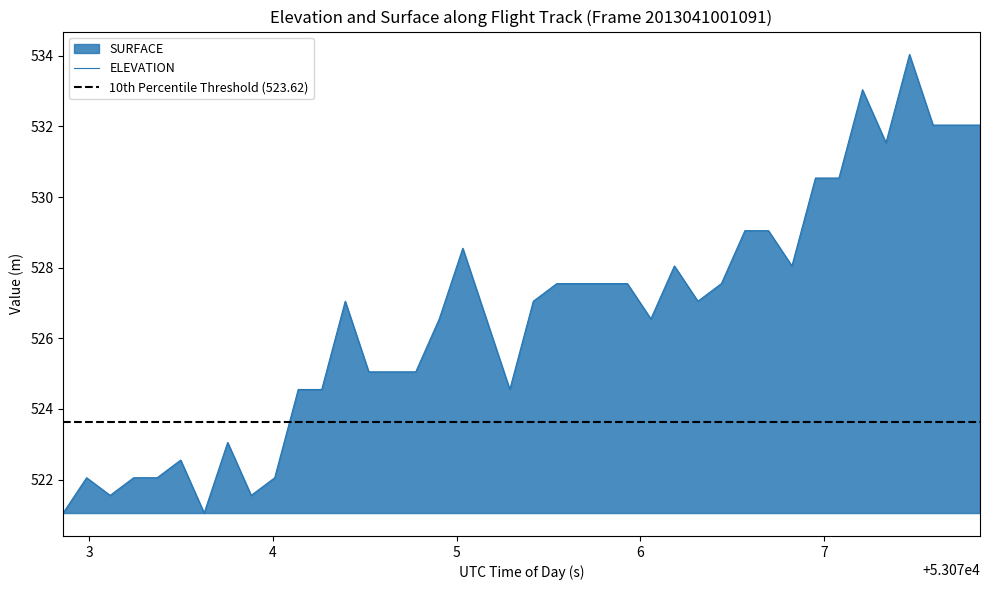

List the labels in order of value, largest first.

53077.4656, 53077.2096, 53077.5936, 53077.7216, 53077.8496, 53077.3376, 53076.9535, 53077.0815, 53076.5695, 53076.6975, 53075.0334, 53076.1855, 53076.8255, 53075.5455, 53075.6735, 53075.8015, 53075.9295, 53076.4415, 53074.3934, 53075.4174, 53076.3135, 53074.9054, 53075.1614, 53076.0575, 53074.5214, 53074.6494, 53074.7774, 53074.1374, 53074.2654, 53075.2894, 53073.7533, 53073.4973, 53072.9853, 53073.2413, 53073.3693, 53074.0094, 53073.1133, 53073.8813, 53072.8573, 53073.6253